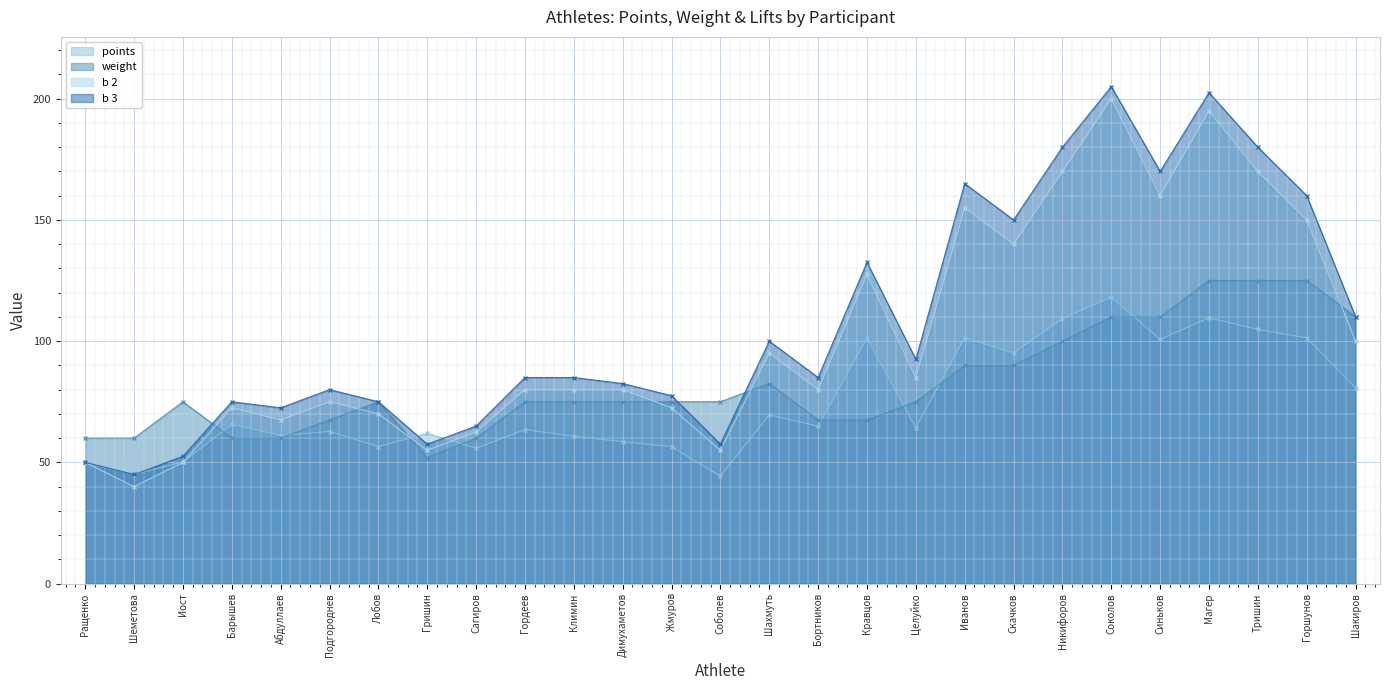

Between Бортников and Иост, which is larger?

Бортников